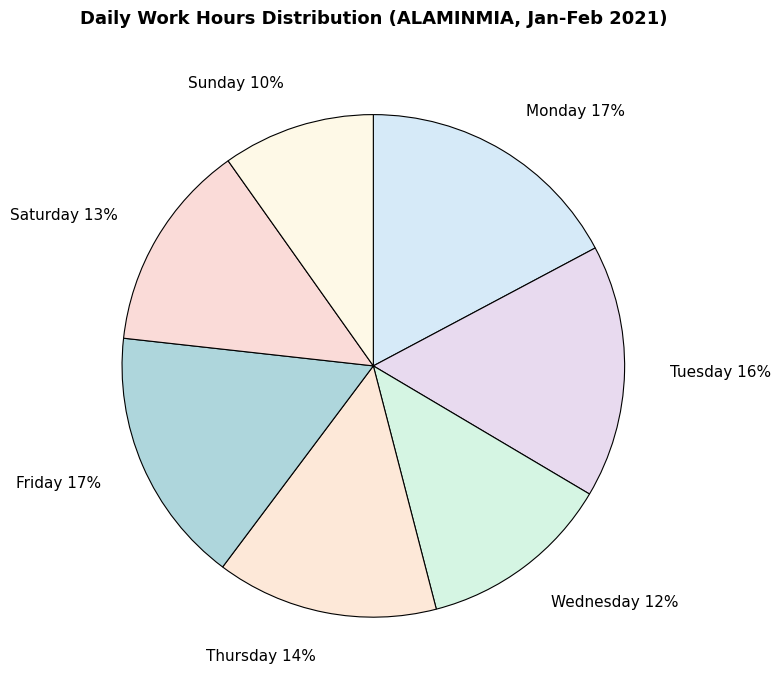

To the nearest percent, what is the difference between the largest and smallest slice percentages?

7%